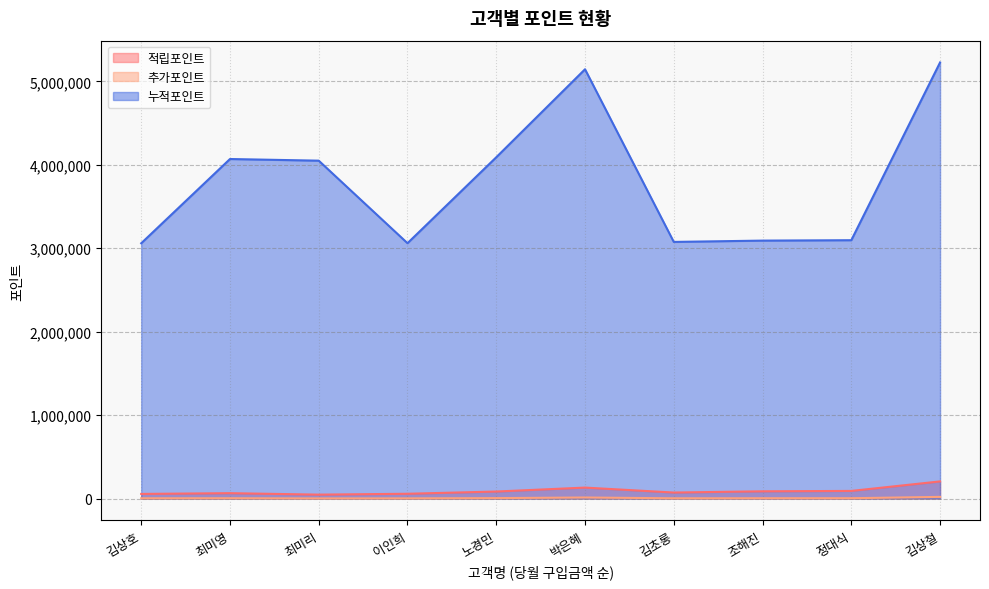

What is the greatest value displayed?

5226600